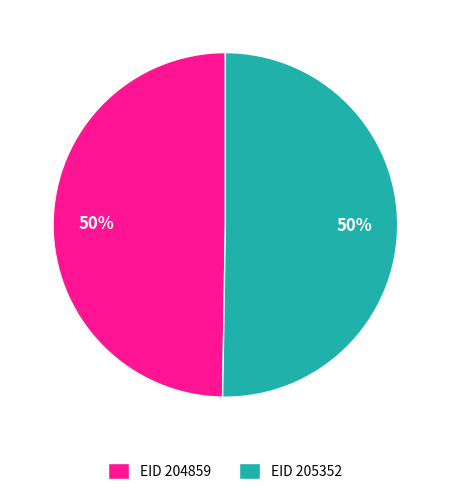

How many segments does this pie chart have?

2